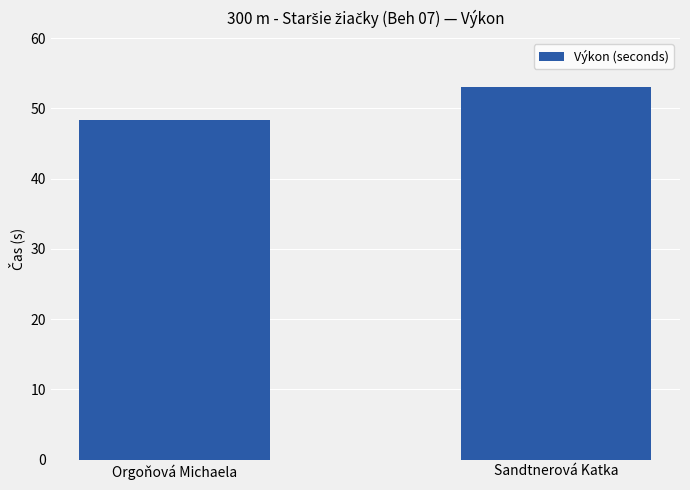

List the labels in order of value, smallest first.

Orgoňová Michaela, Sandtnerová Katka